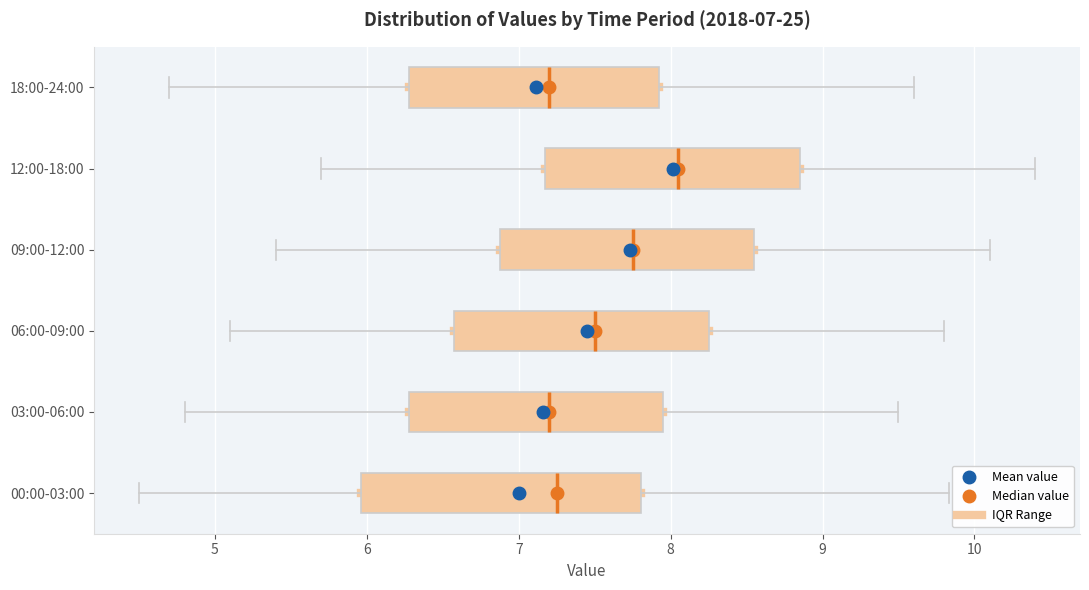

Comparing the boxes themselves (not the whiskers), which one is the widest?

00:00-03:00